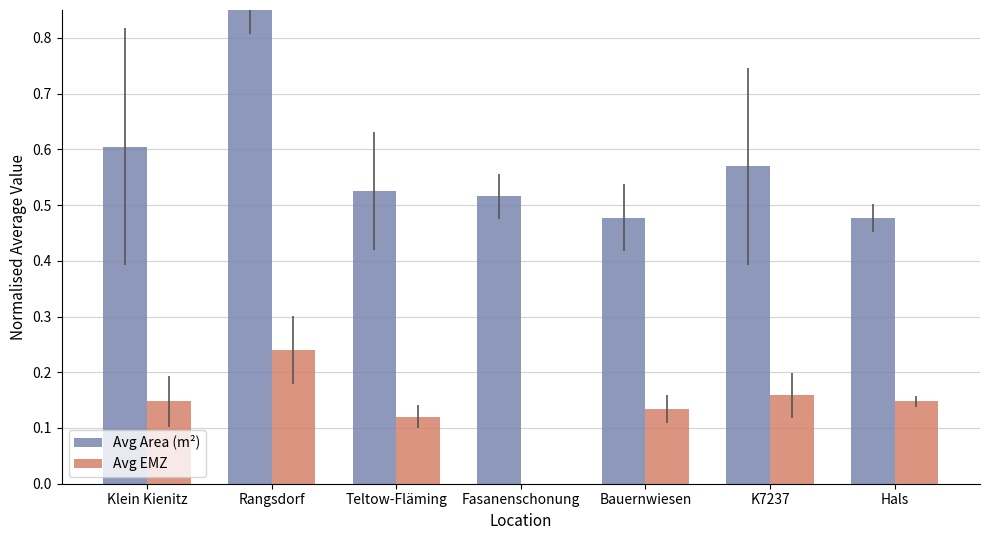

What are all the series names shown in the legend?

Avg Area (m²), Avg EMZ